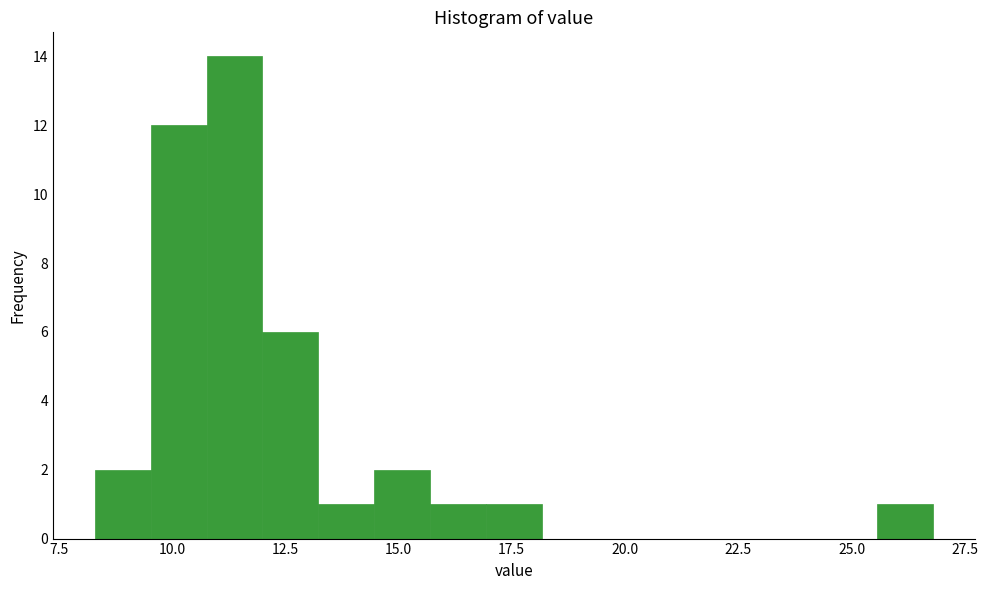

Around what value on the x-axis is the tallest bar? Give the approximate position of its centre, as read against the axis.

11.5